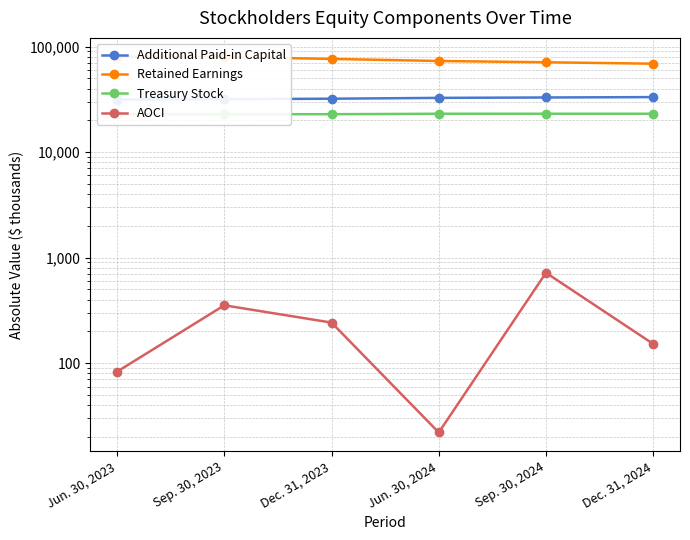

At Sep. 30, 2024, list the series in order from largest to smallest.

Retained Earnings, Additional Paid-in Capital, Treasury Stock, AOCI